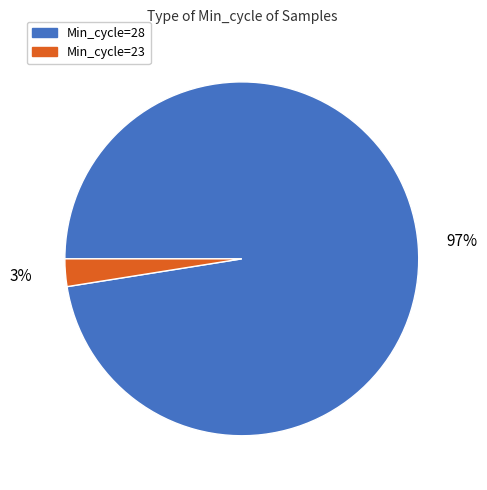

Which slice is the smallest?

Min_cycle=23